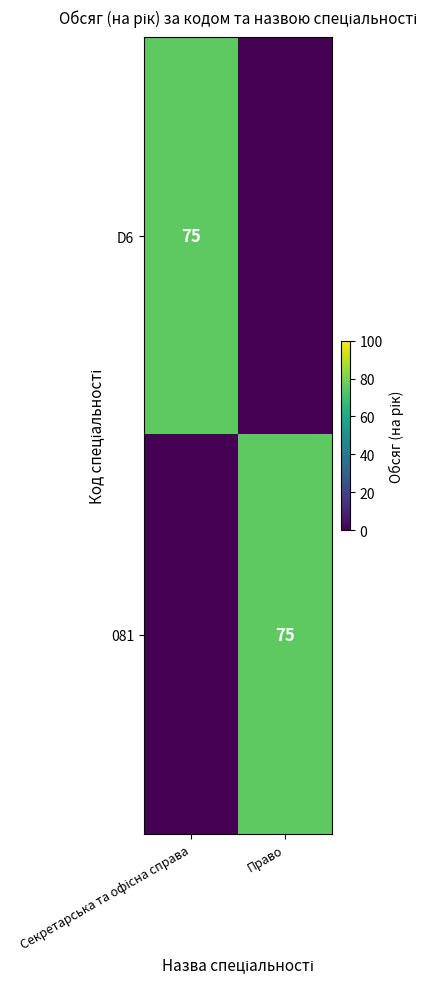

The 081 series shows 122 at Право. True or false?

False